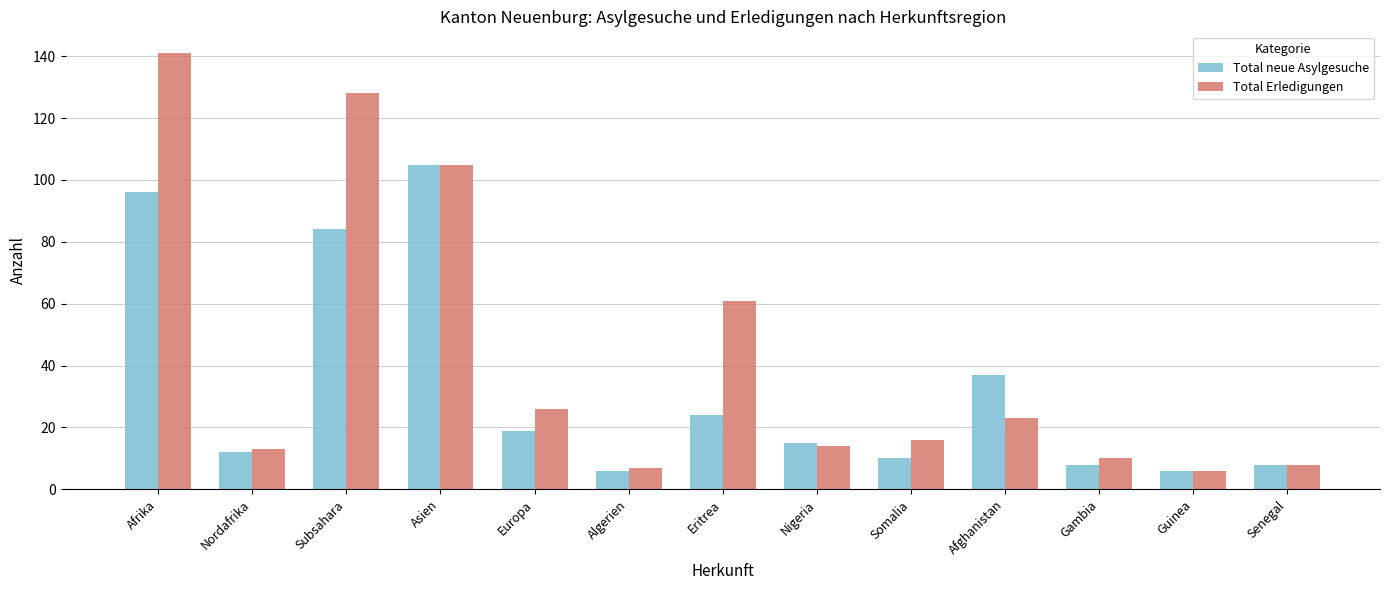

Reading right to left, extract all data points from this chart.

Total neue Asylgesuche: 8	6	8	37	10	15	24	6	19	105	84	12	96
Total Erledigungen: 8	6	10	23	16	14	61	7	26	105	128	13	141